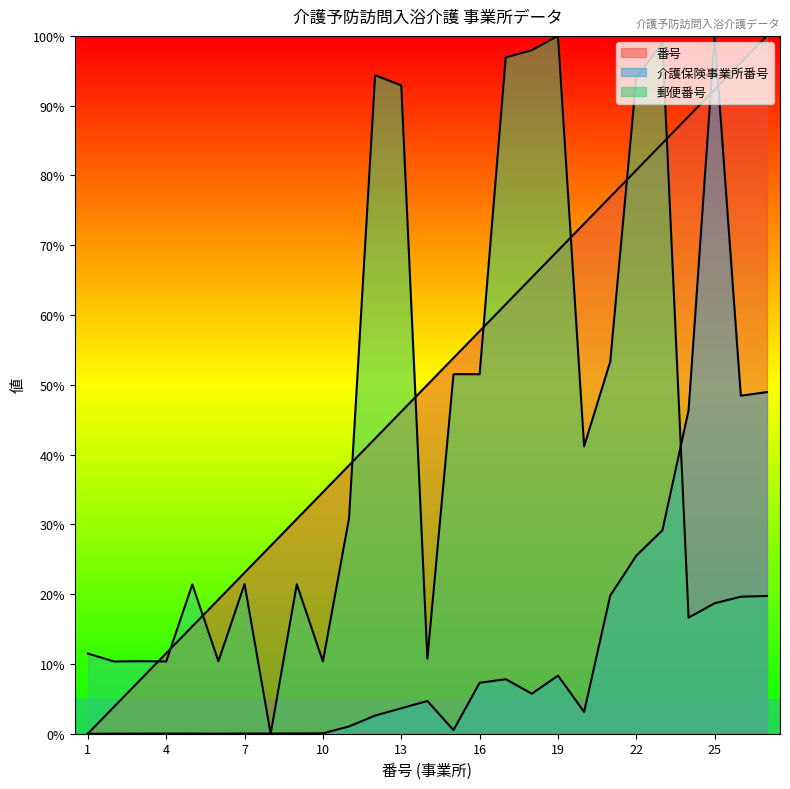

What is the highest value of the 番号 series?

100.0